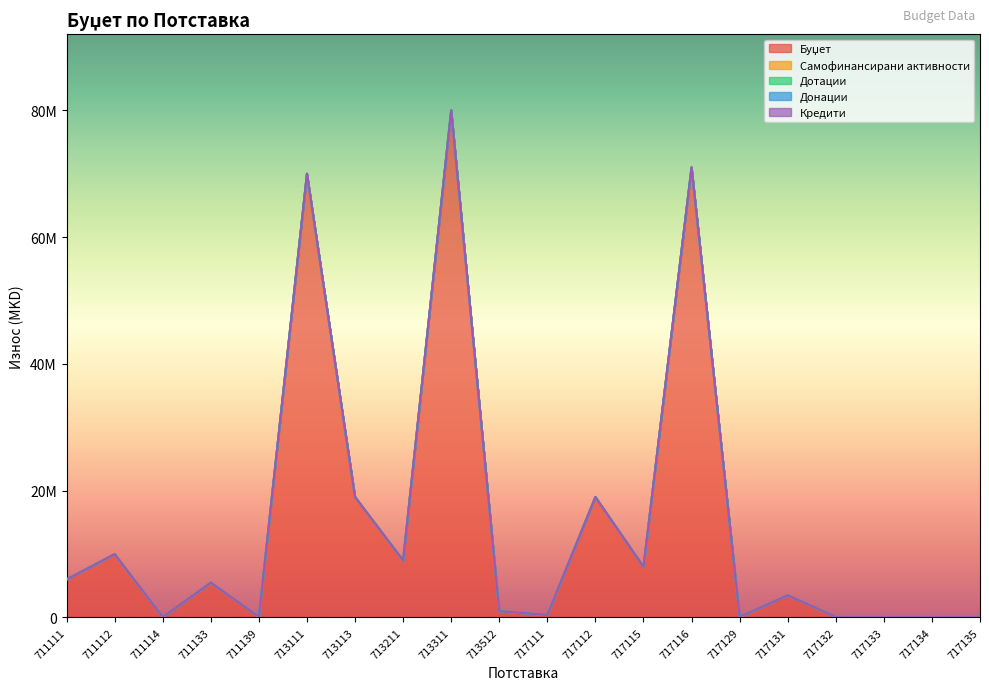

What is the difference between the highest and lowest values at 717134?

100000